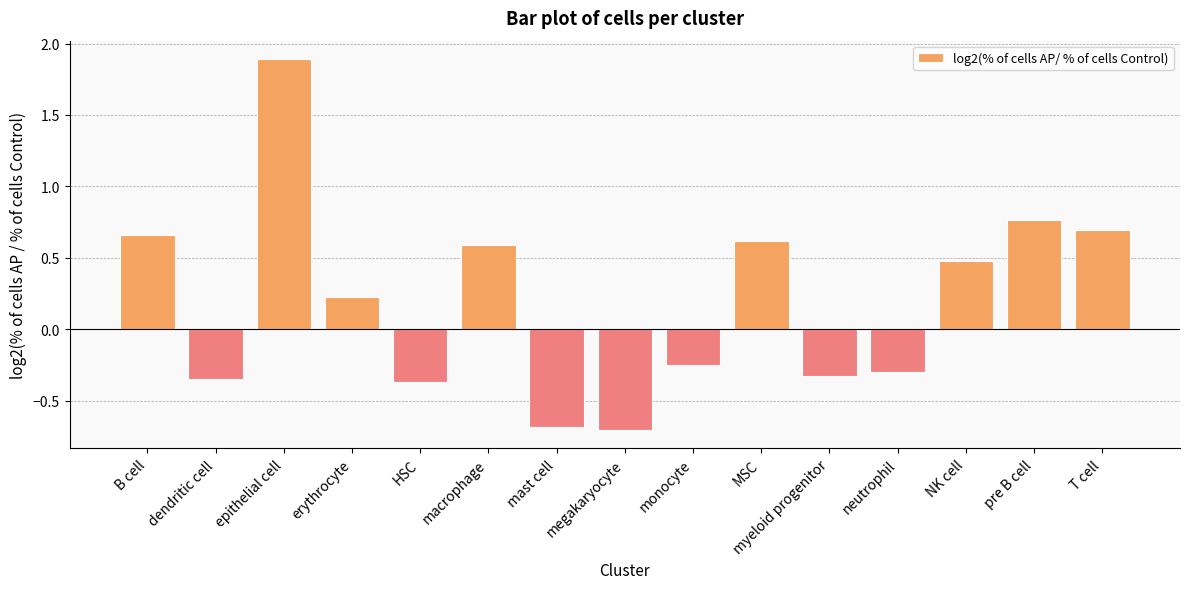

How many values are above zero?

8